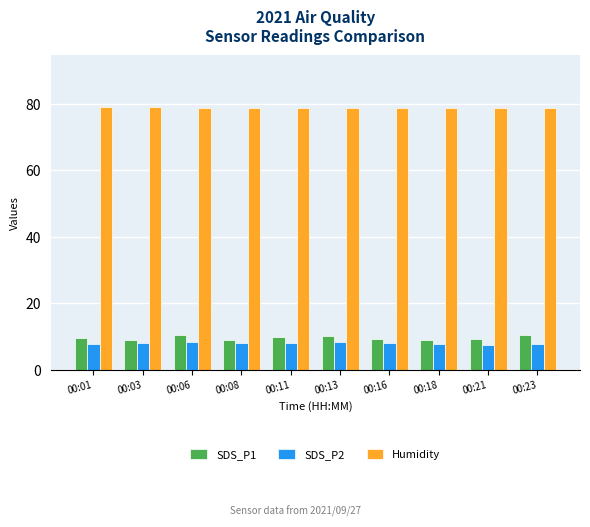

How many bars are there in total?

30